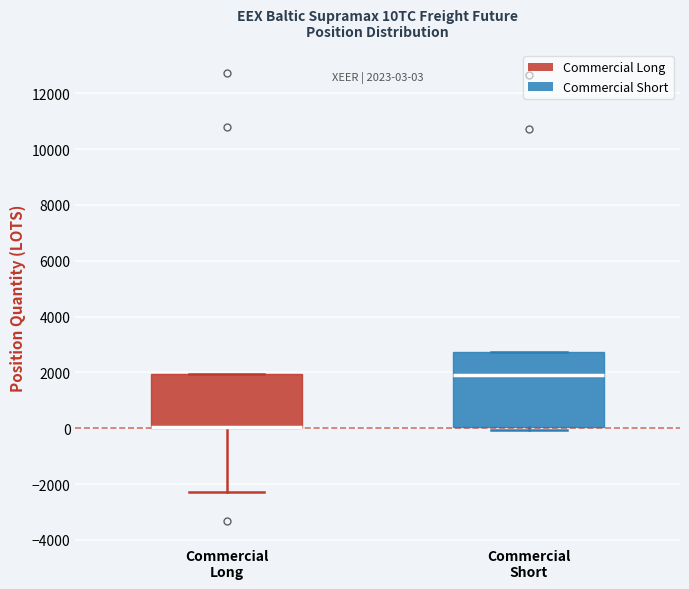

Which box is the tallest, from its lower edge to its upper edge?

Commercial Short